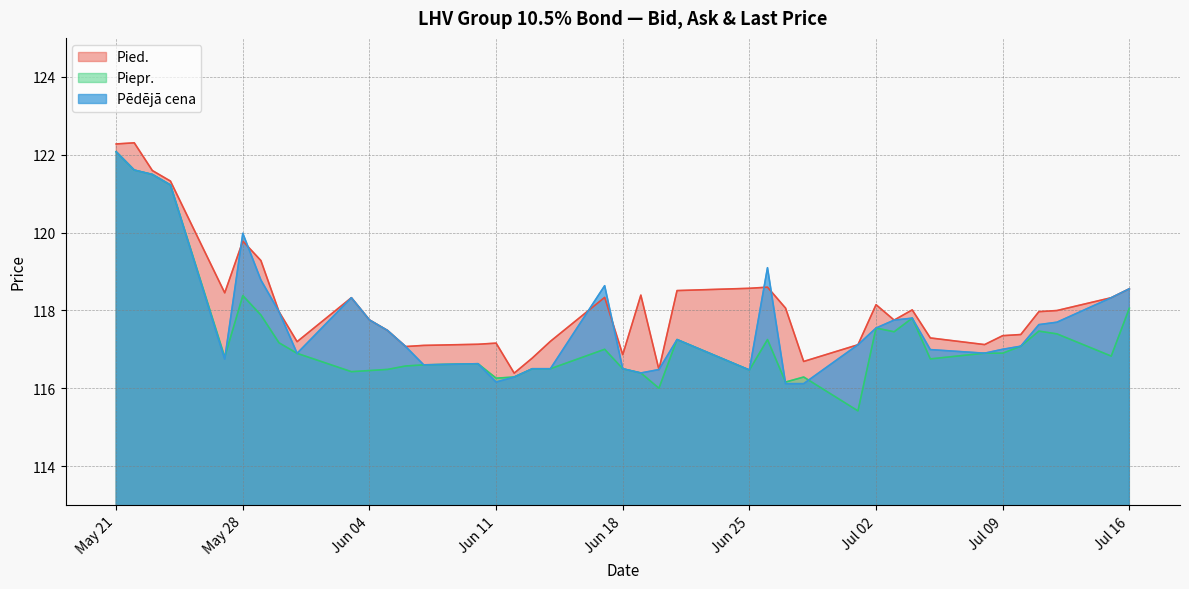

Which series has the largest range (max minus min)?

Piepr.